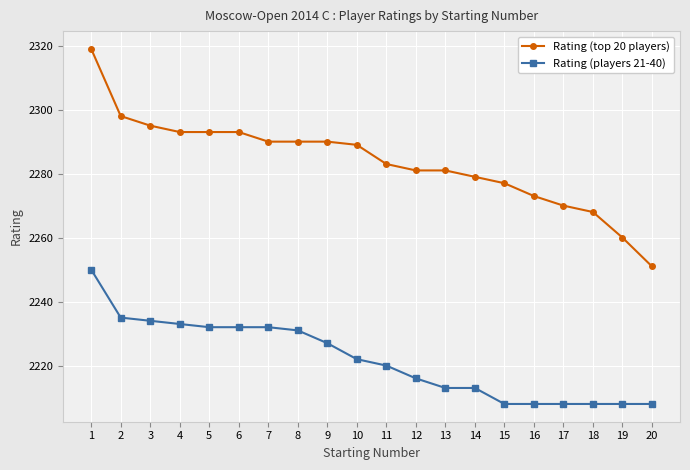

Rank the series by their average value, from highest to lowest.

Rating (top 20 players), Rating (players 21-40)